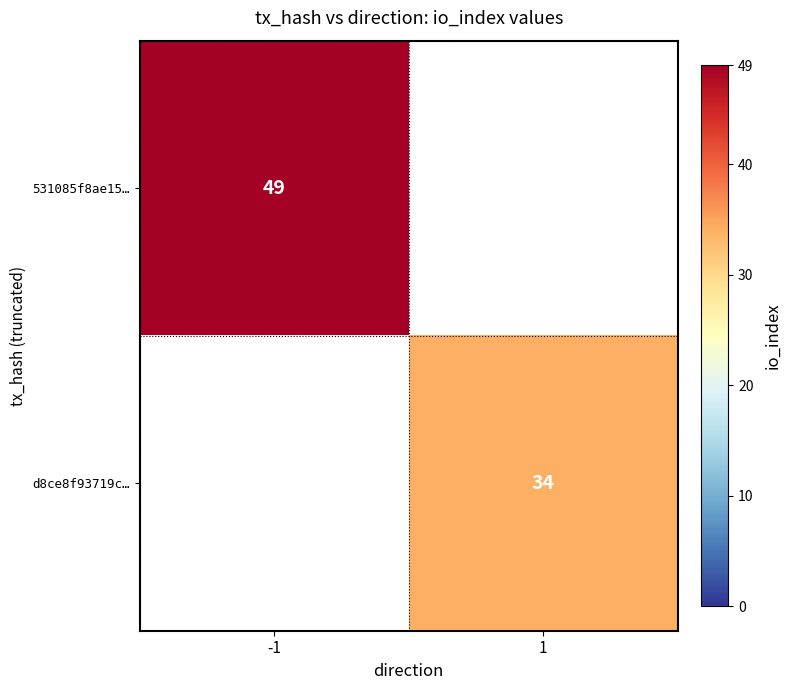

Which category has the lowest value across all series?

1